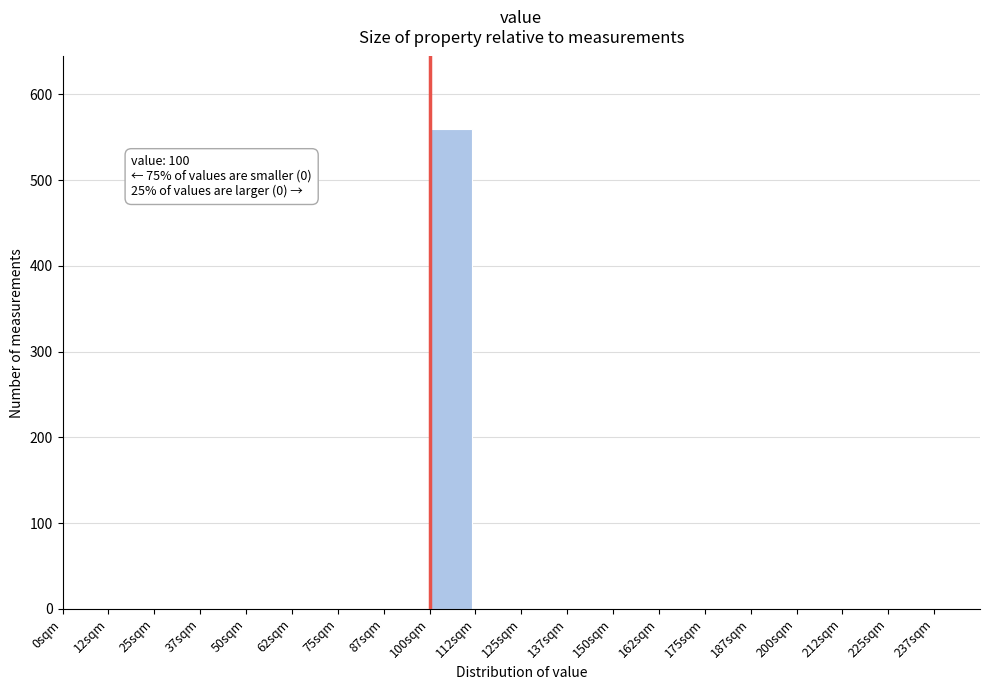

Over which range of the x-axis is the bar tallest?

100.0 to 112.5